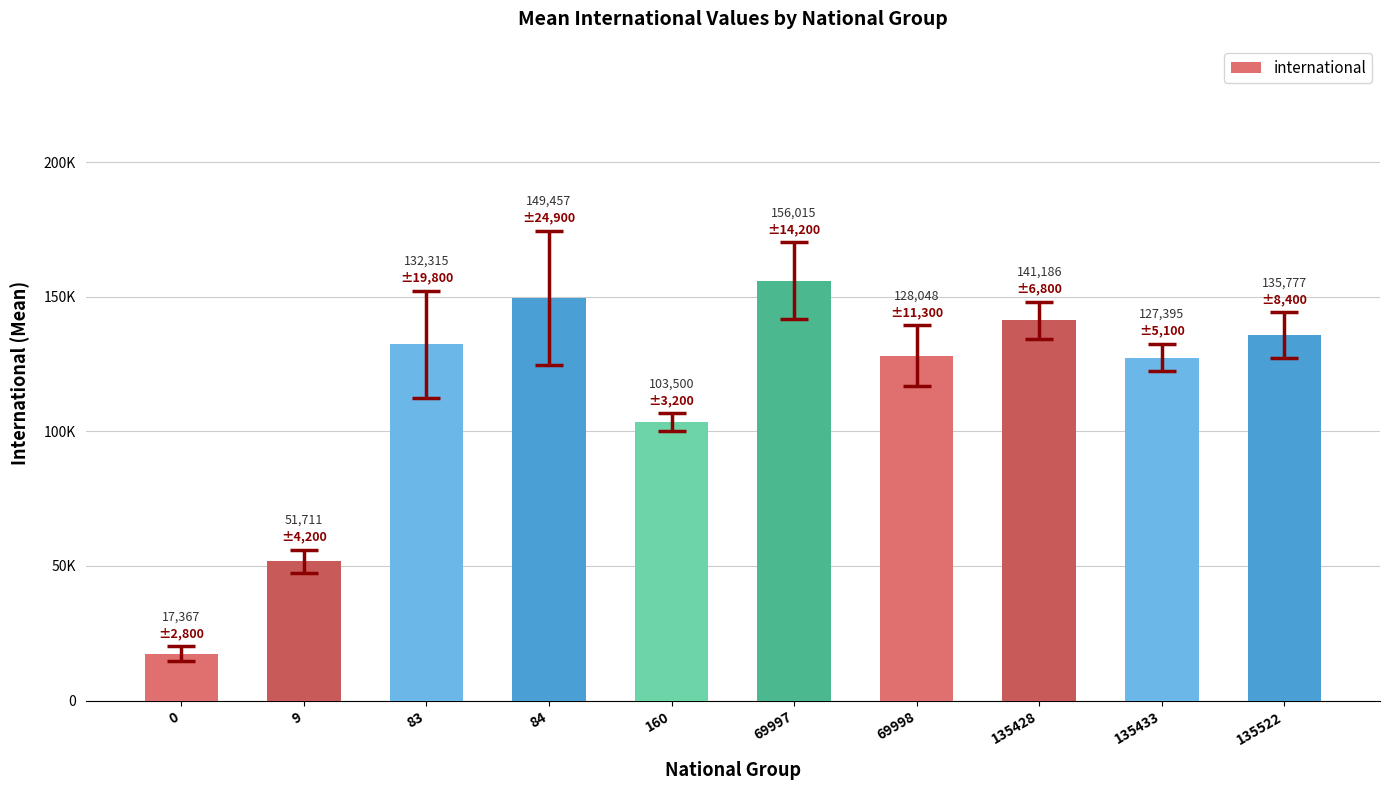

At which category does the chart reach its peak across all series?

69997